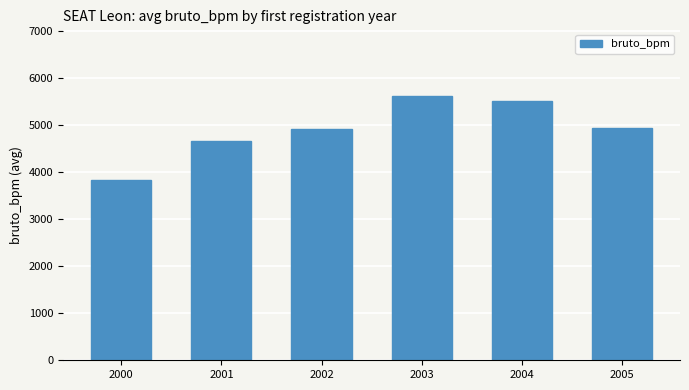

What is the change in value from 2001 to 2004?

+851